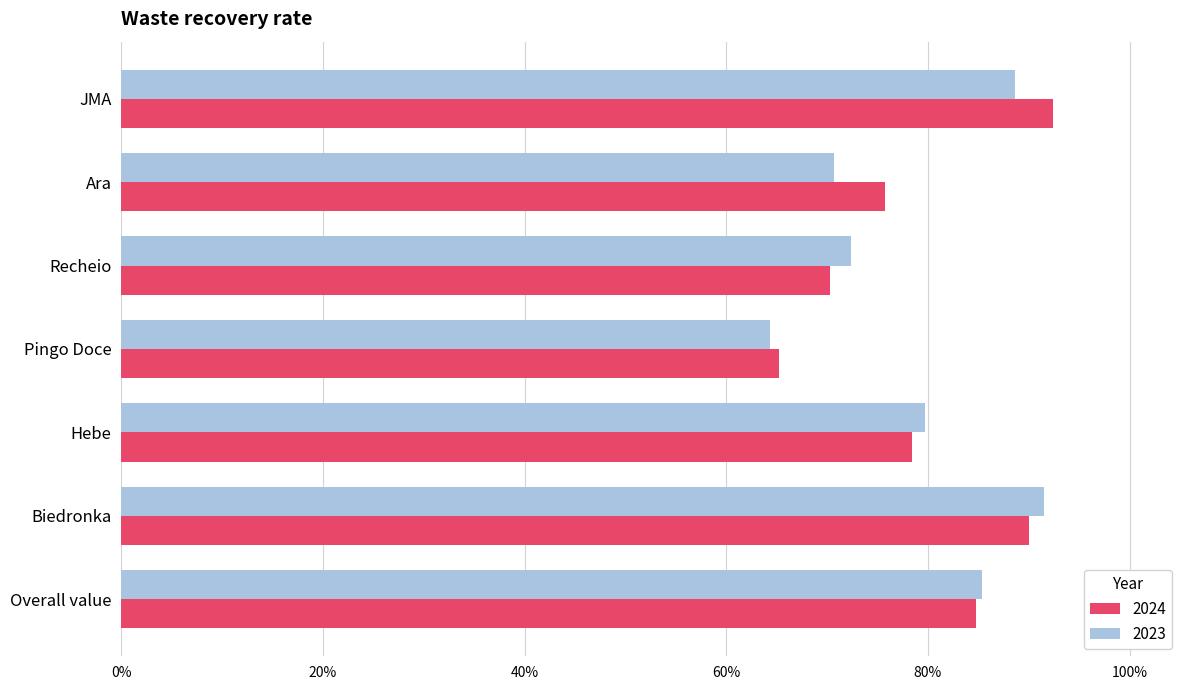

What are all the series names shown in the legend?

2024, 2023